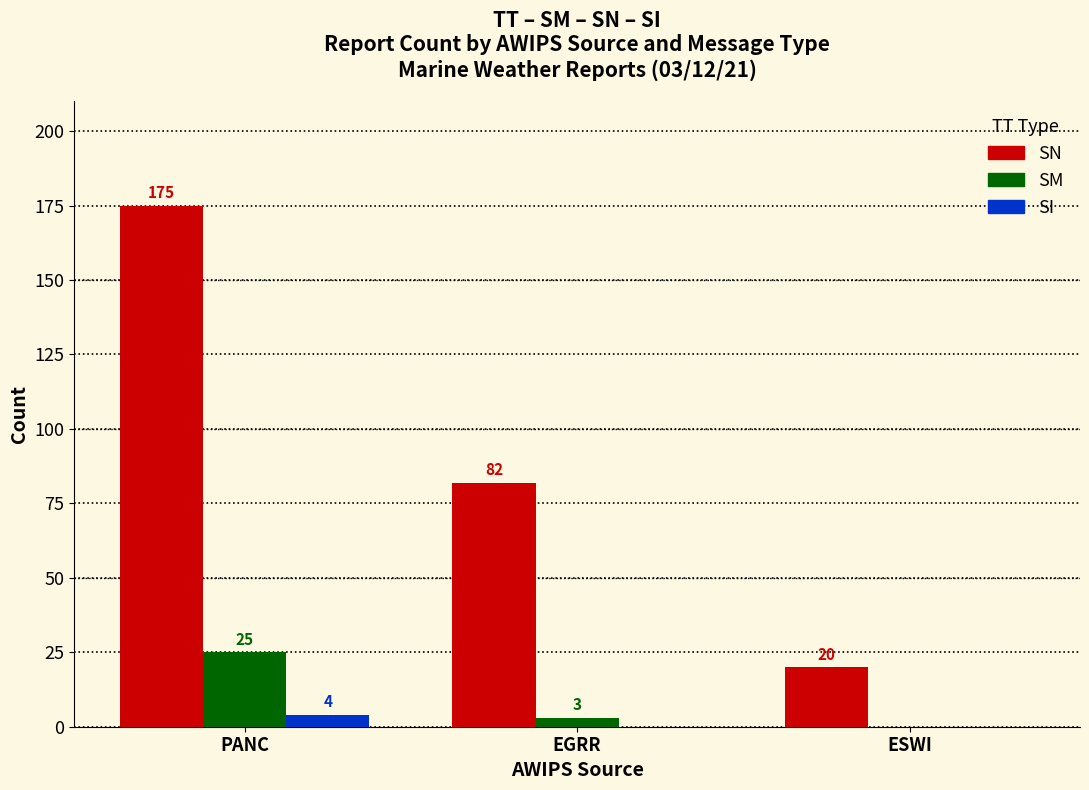

What is the greatest value displayed?

175